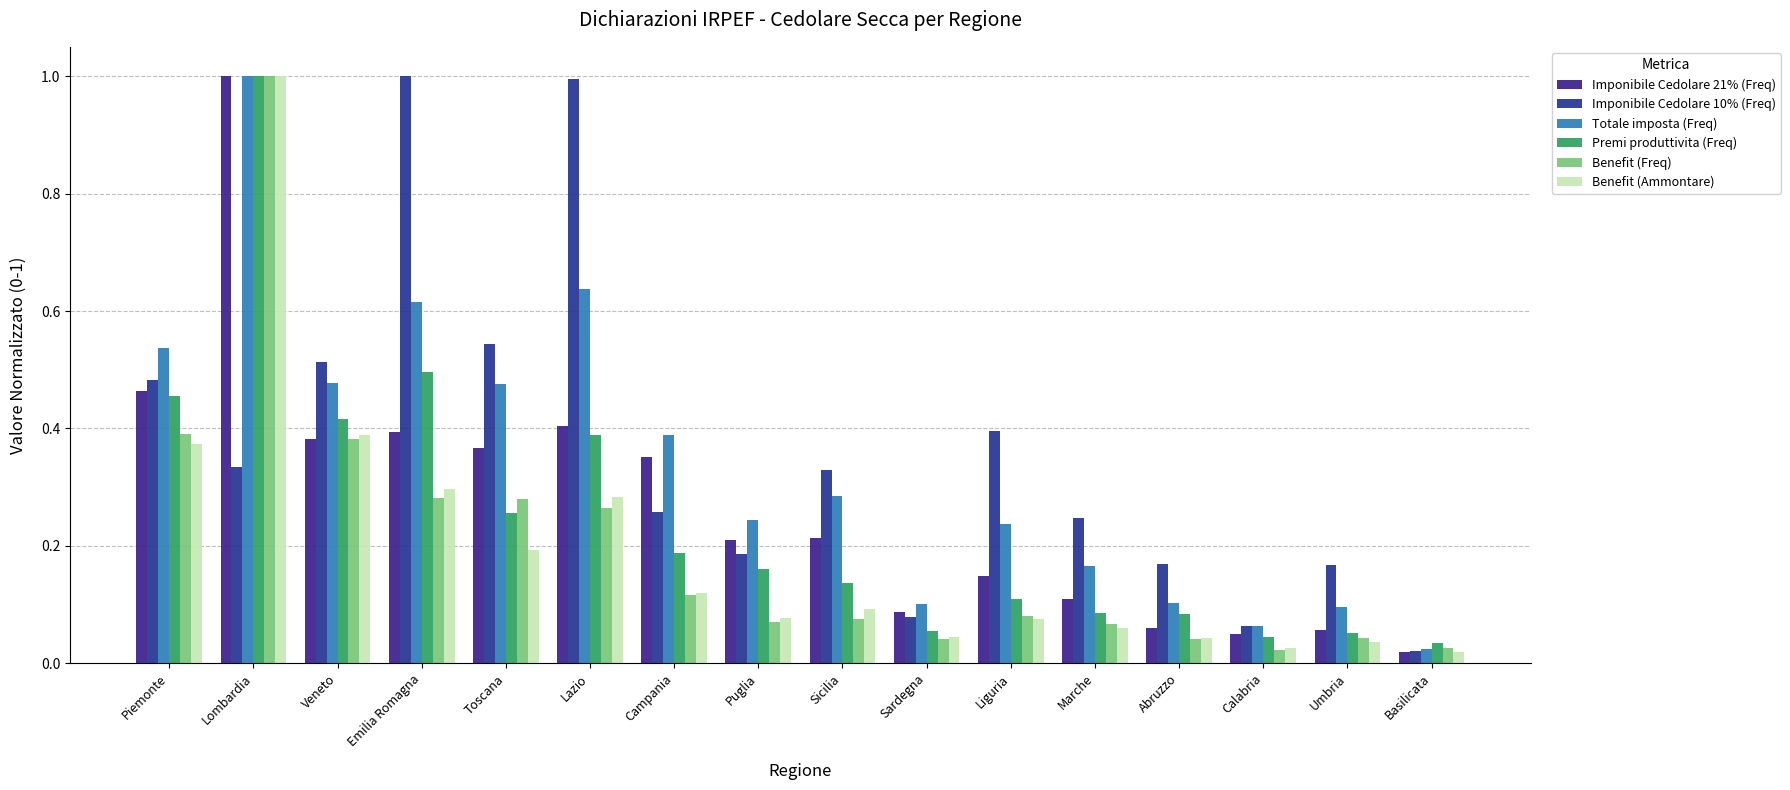

Count the number of categories in the chart.

16